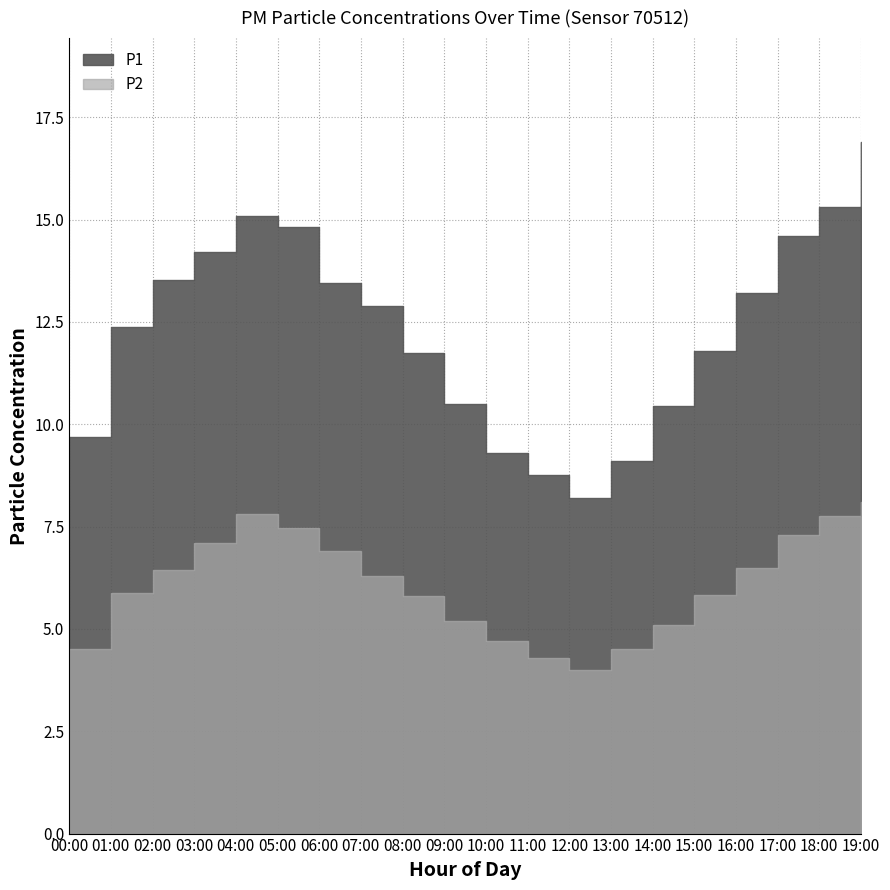

List the series in order of their peak value, highest first.

P1, P2